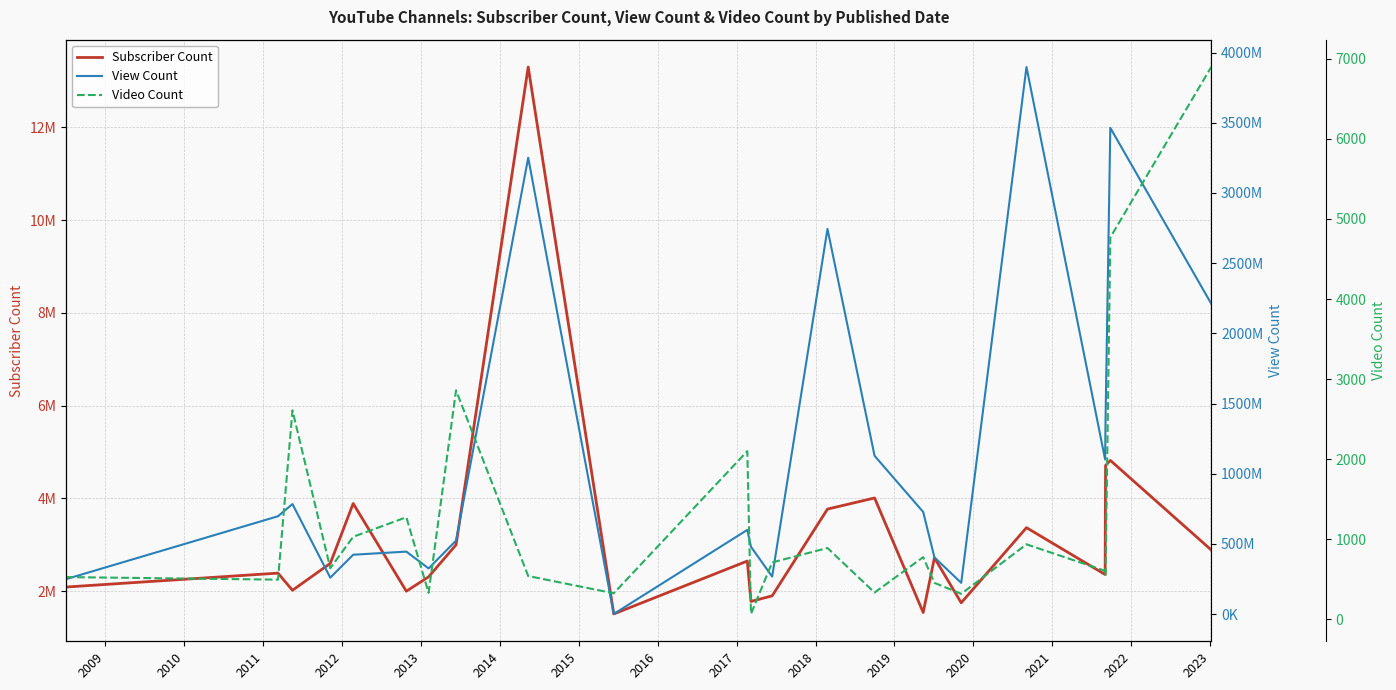

What is the label of the 6th point from the left?

2013